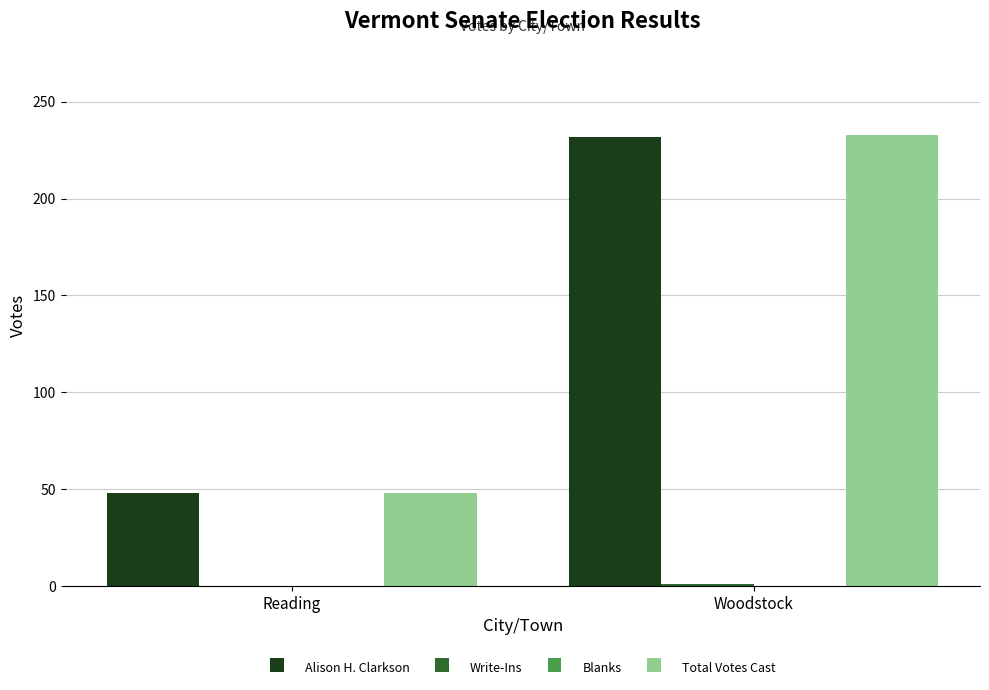

What is the sum of all Alison H. Clarkson values?

280